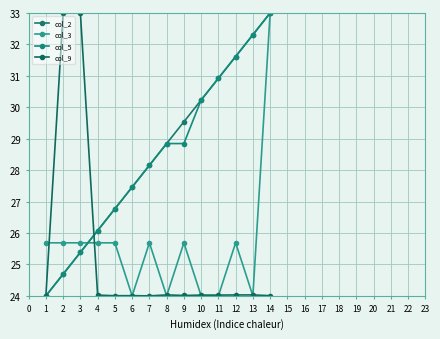

True or false: col_9 has more than 1 interior local peaks.

True